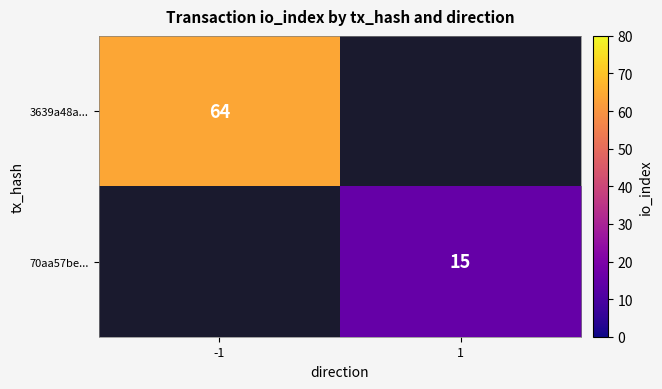

True or false: 3639a48a... has a value of 27 at -1.

False